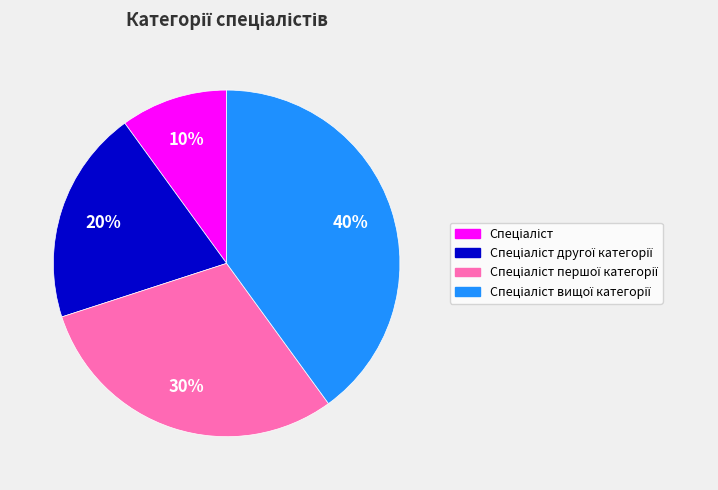

How many slices are in this pie chart?

4